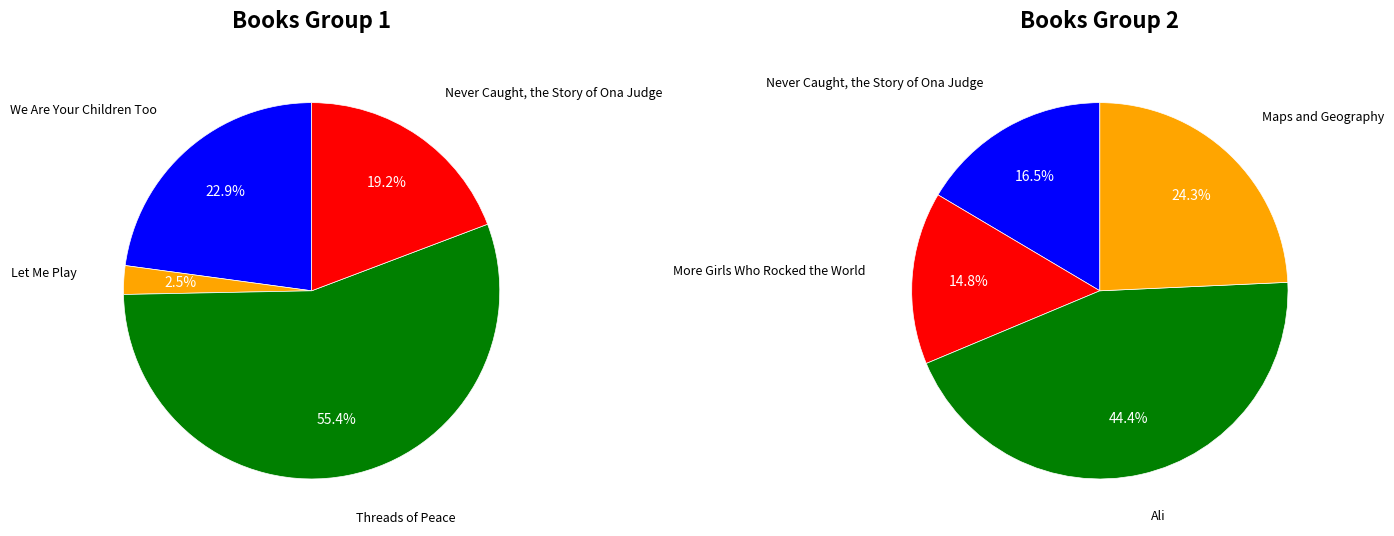

The Maps and Geography slice represents 8% of the pie. True or false?

False